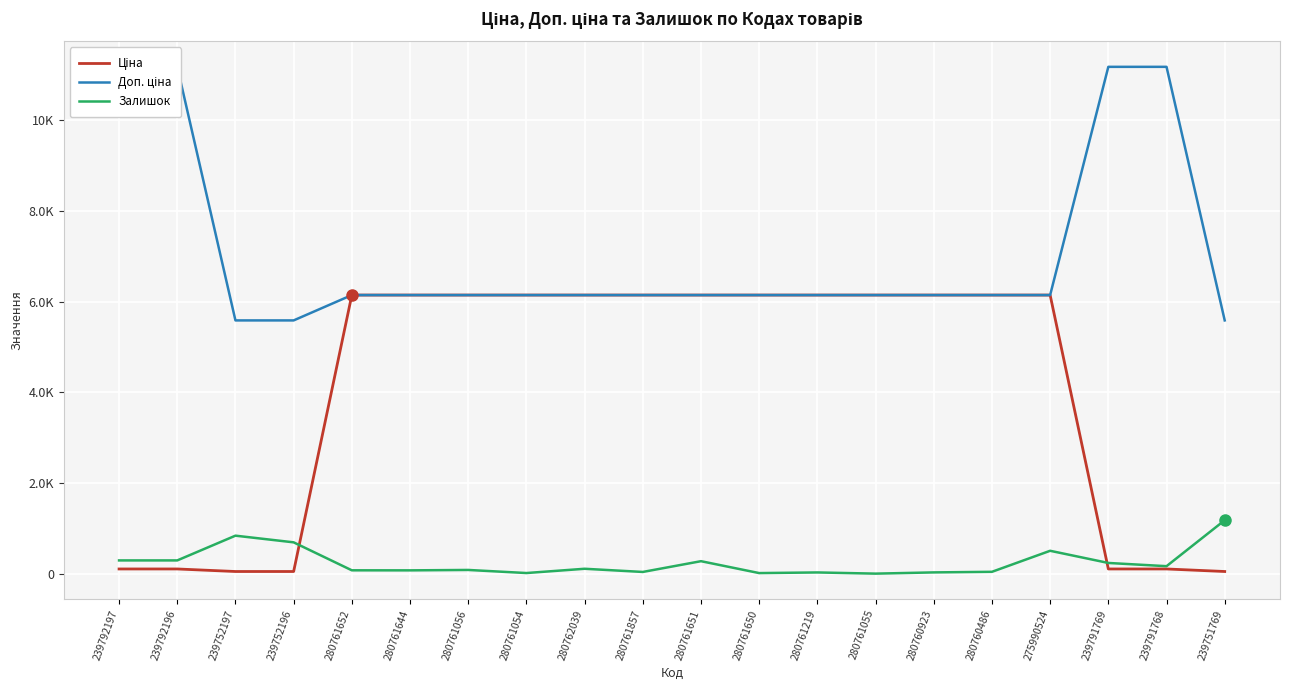

Is this an area chart (filled region under the line)?

No